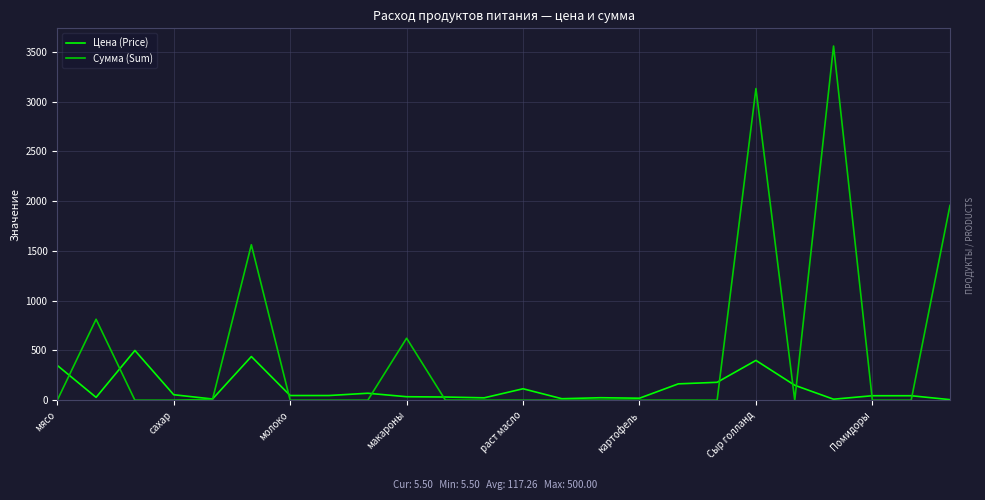

What is the maximum value for Сумма (Sum)?

3560.0